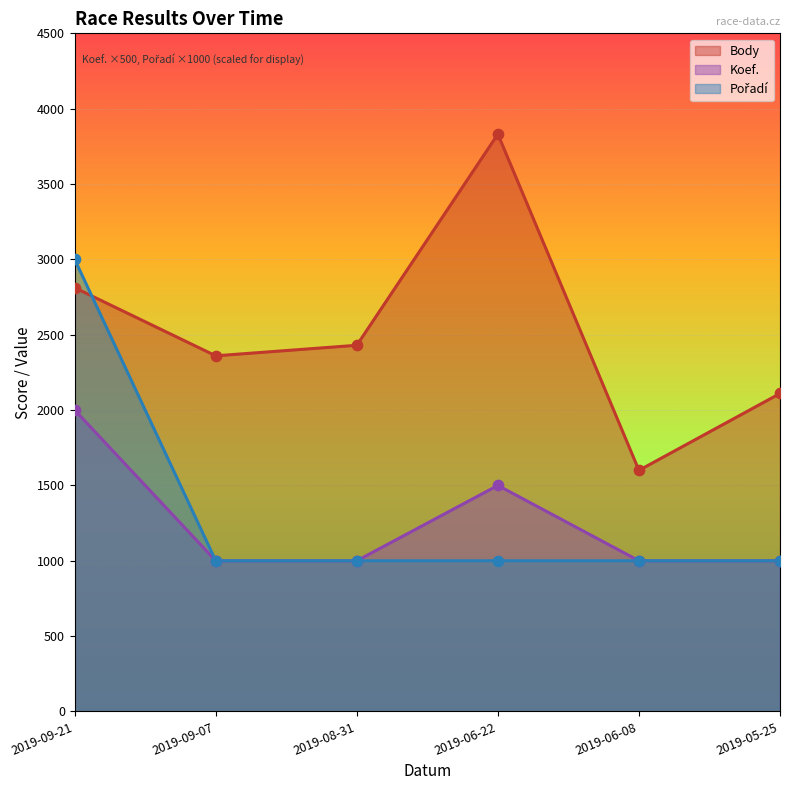

Which series has the largest total across all categories?

Body